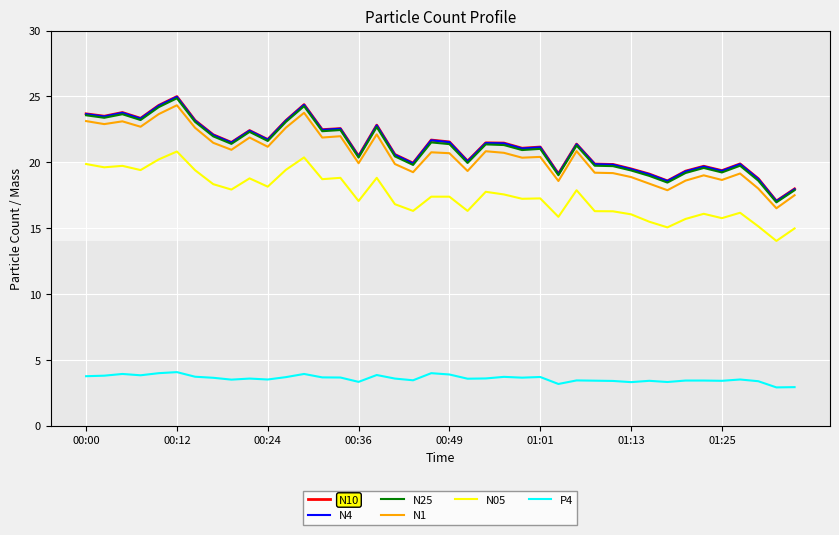

Which series has the widest spread of values?

N10